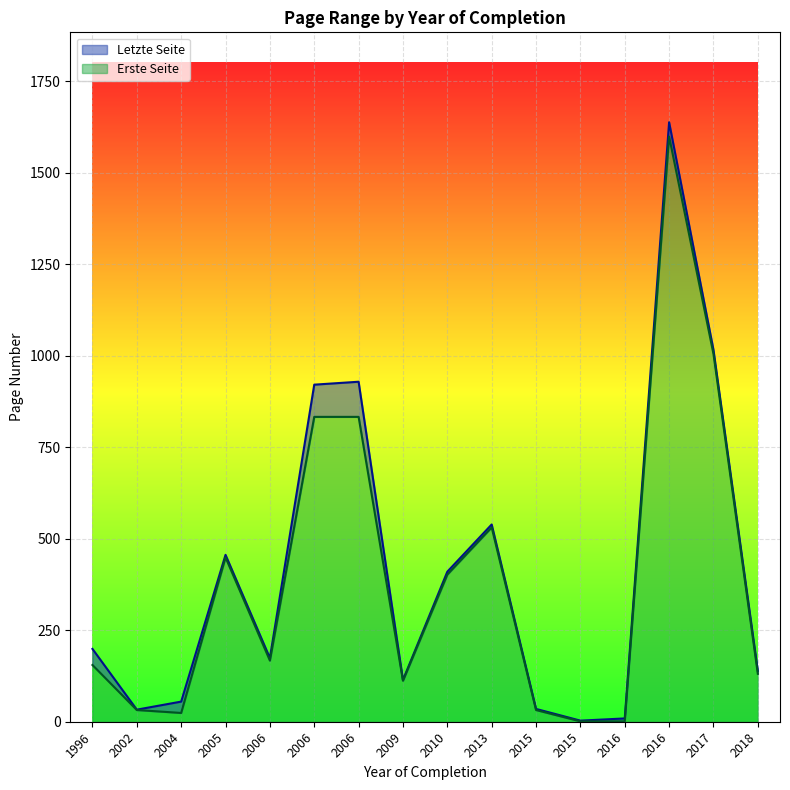

List the labels in order of Erste Seite value, smallest first.

2015, 2016, 2004, 2002, 2015, 2009, 2018, 1996, 2006, 2010, 2005, 2013, 2006, 2006, 2017, 2016